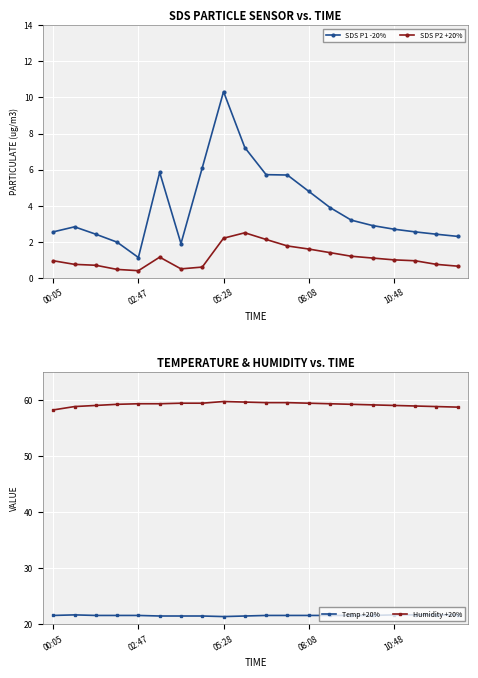

What is the maximum value shown in the chart?

59.7